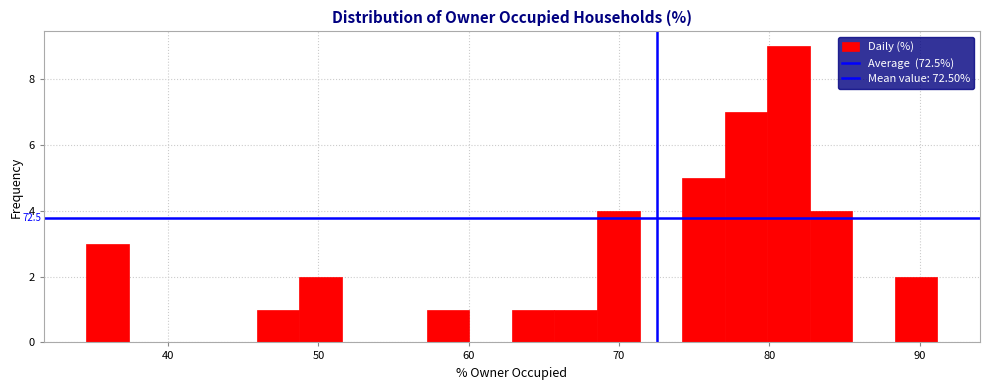

Read against the x-axis, roughly where is the centre of the tallest bar?

81